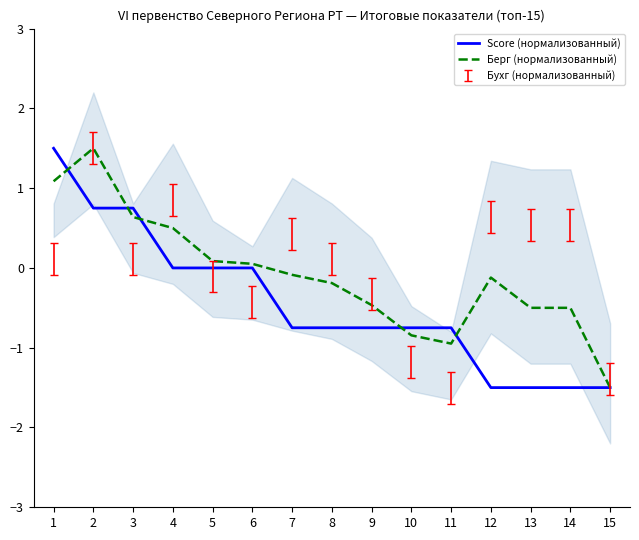

Which series reaches the maximum Y coordinate?

Score (нормализованный)